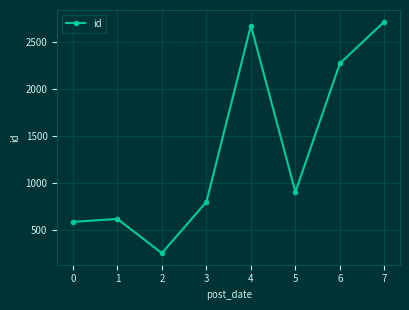

The value at 2 is 403. True or false?

False